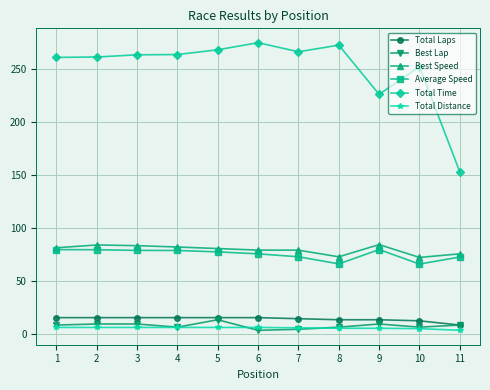

Which series has the largest range (max minus min)?

Total Time